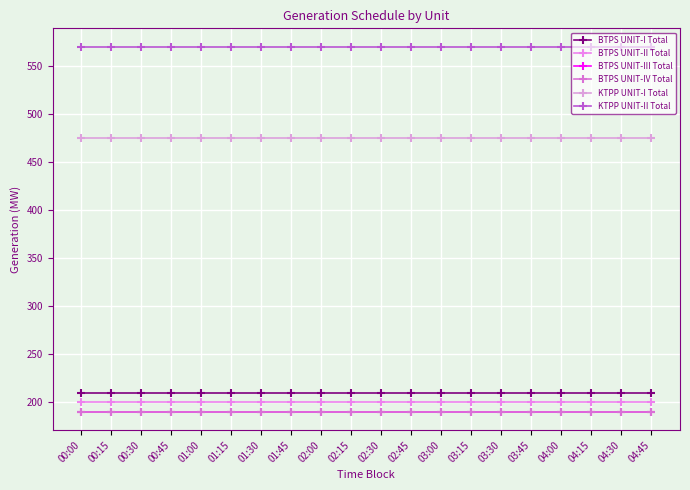

What is the value of the KTPP UNIT-I Total point at the 13th from the left?

475